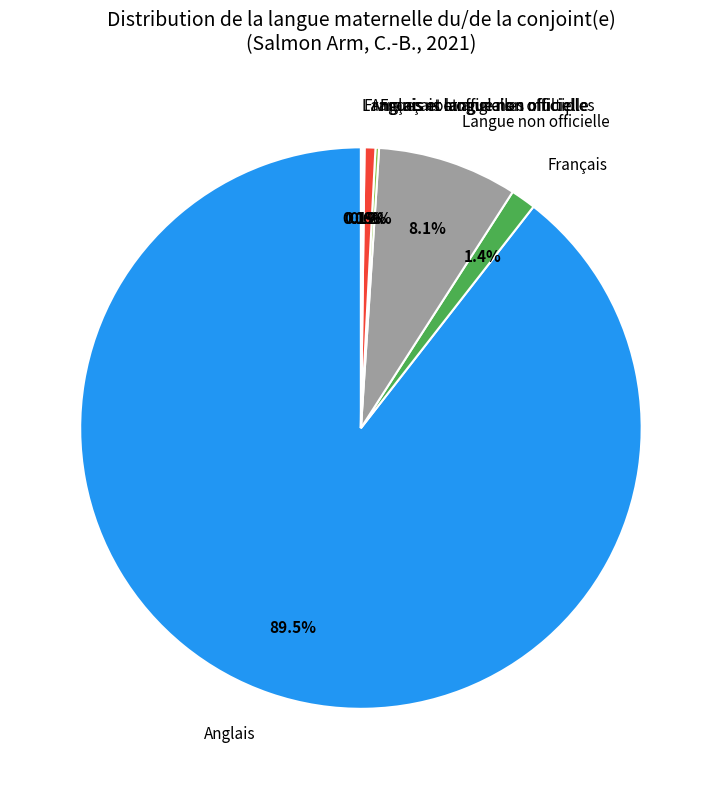

Which category has the biggest portion of the pie?

Anglais